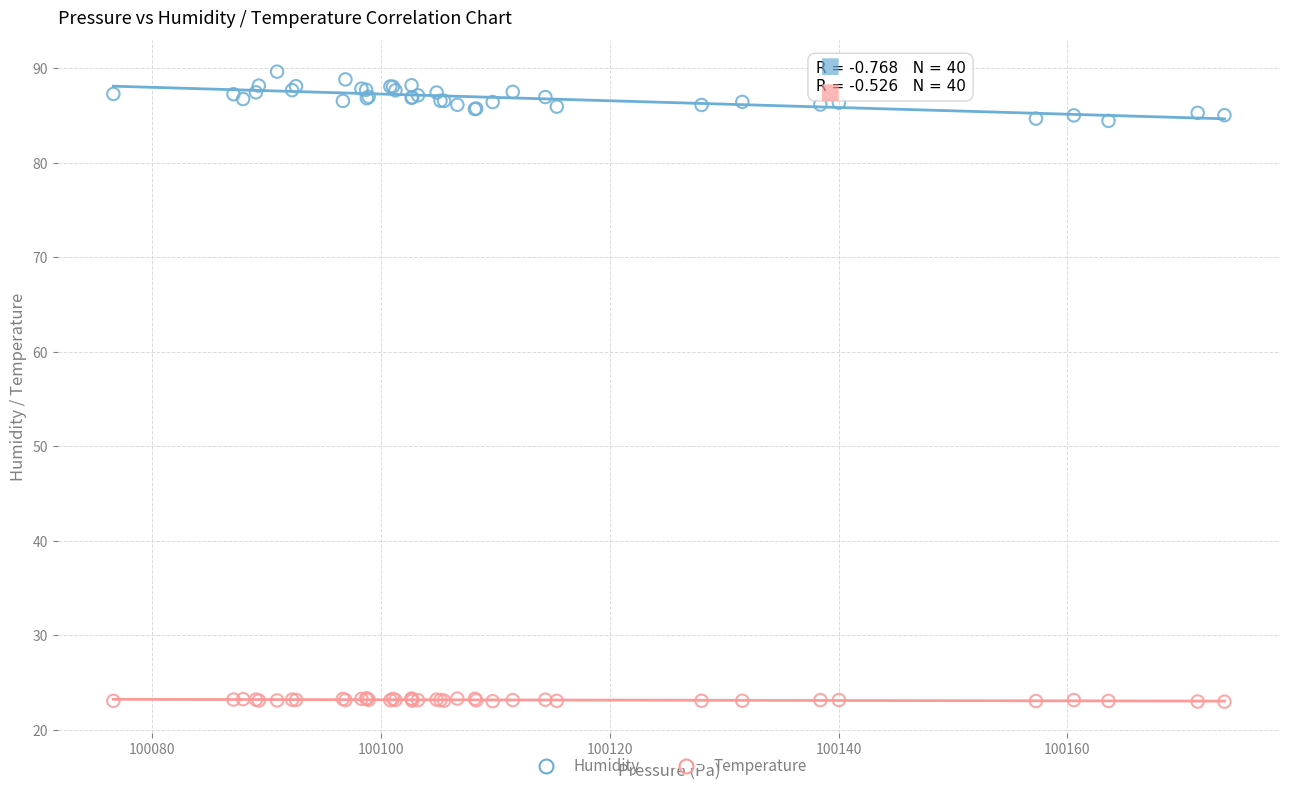

Which series contains the lowest Y value?

Temperature